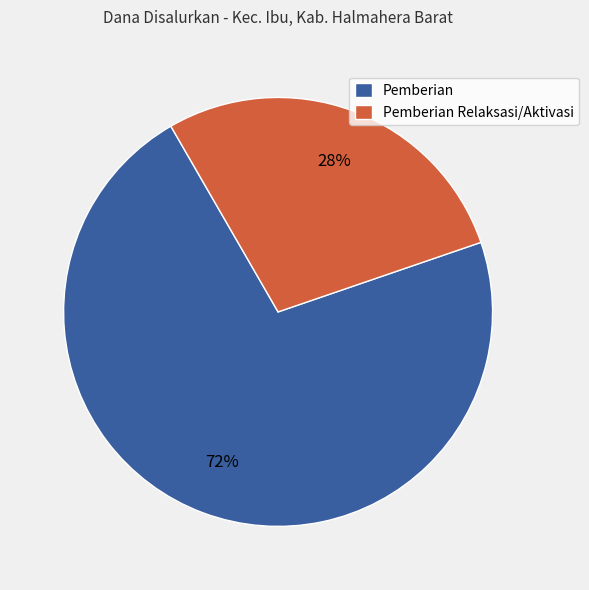

Which slice represents more than half of the pie?

Pemberian